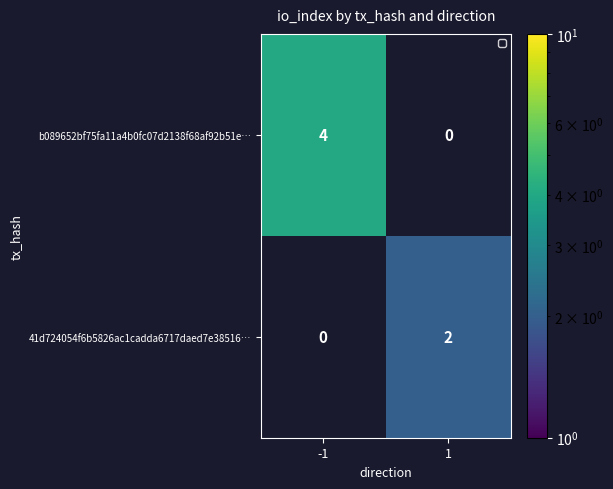

The b089652bf75fa11a4b0fc07d2138f68af92b51e… series shows 6 at -1. True or false?

False